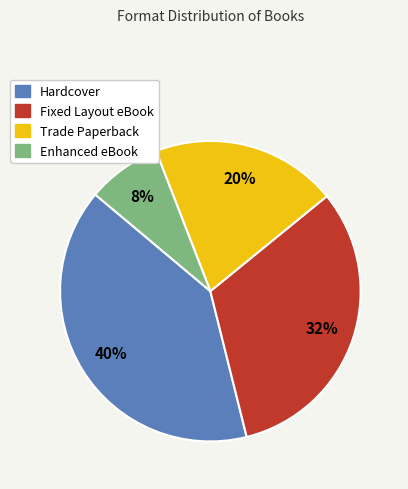

To the nearest percent, what is the average slice percentage?

25%